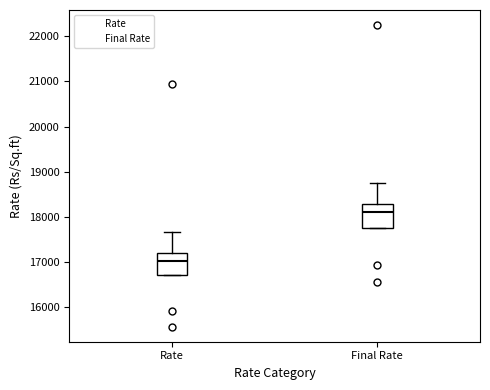

Which box has the highest median line?

Final Rate